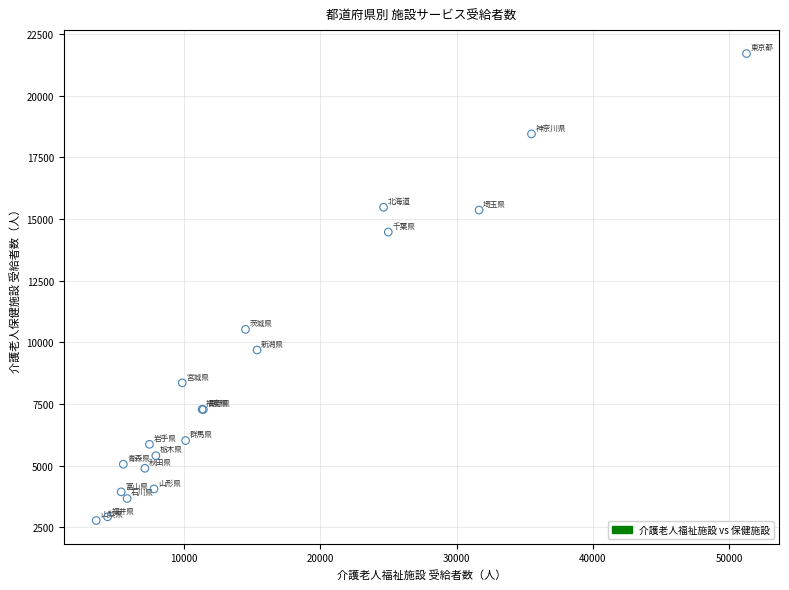

What Y value in the scatter plot is closest to 12243?

10526